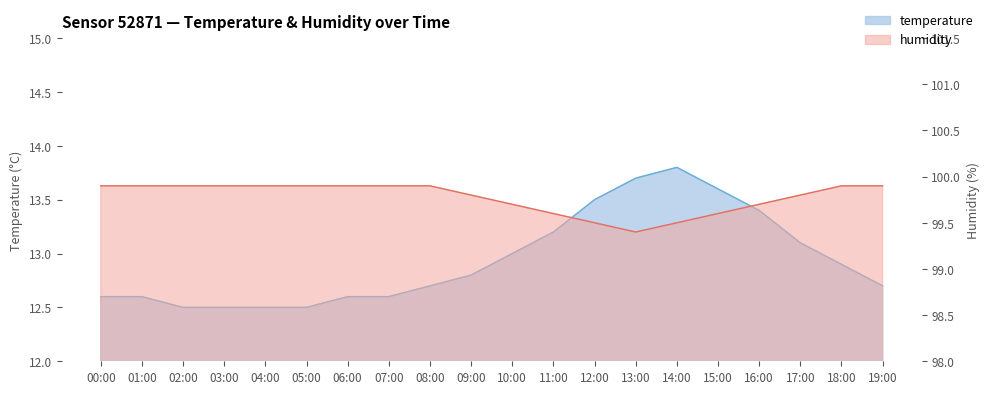

The humidity series shows 60.9 at 00:00. True or false?

False